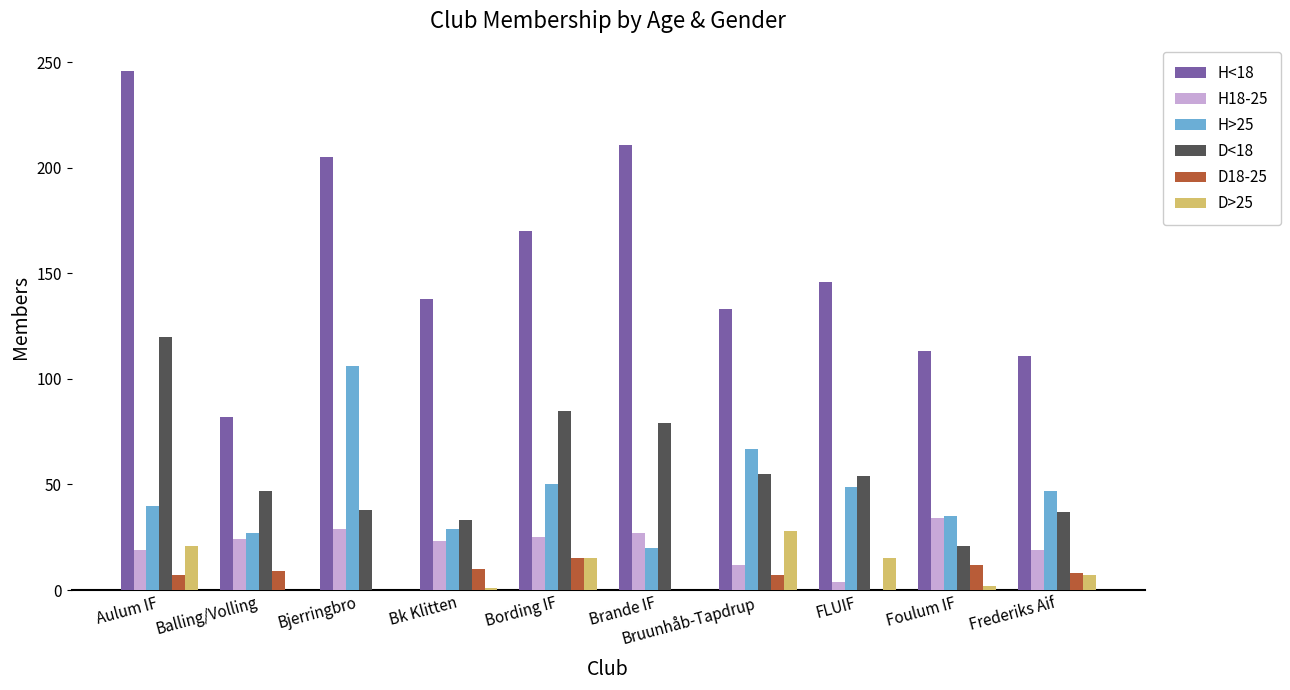

Is the value of H<18 at Bording IF greater than the value of H>25 at Aulum IF?

Yes